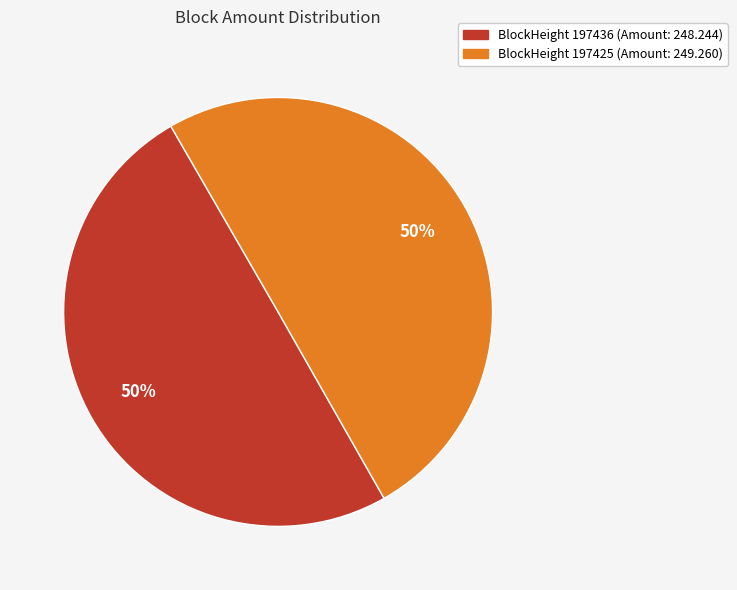

To the nearest percent, what is the average slice percentage?

50%